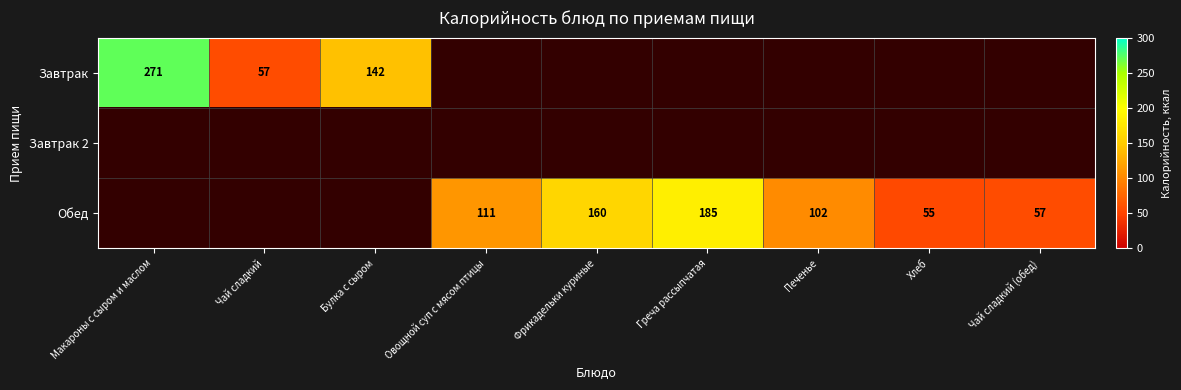

At how many categories does at least one series exceed 242?

1